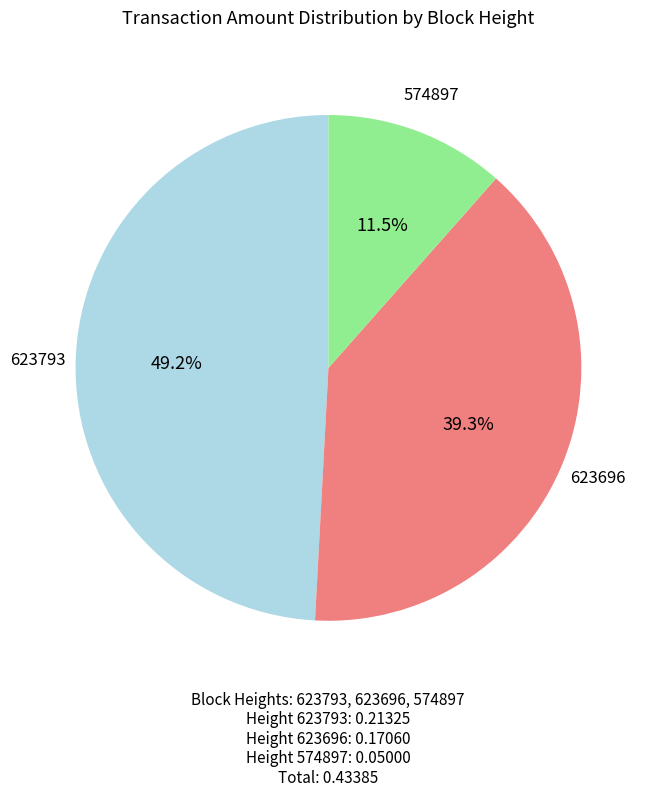

Which slice is the smallest?

574897